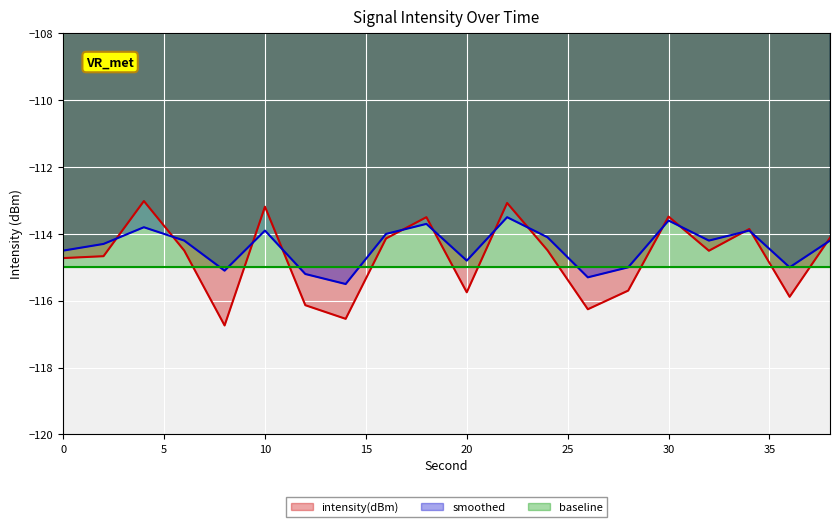

What is the maximum value for smoothed?

-113.5